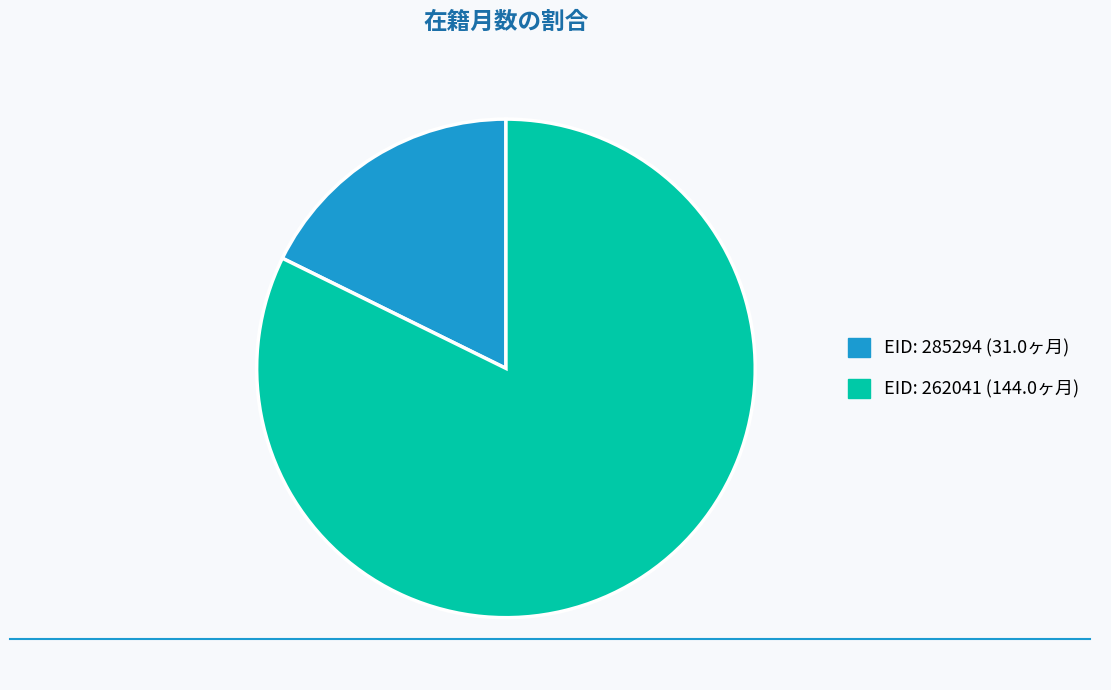

Is there a majority slice in this chart?

Yes